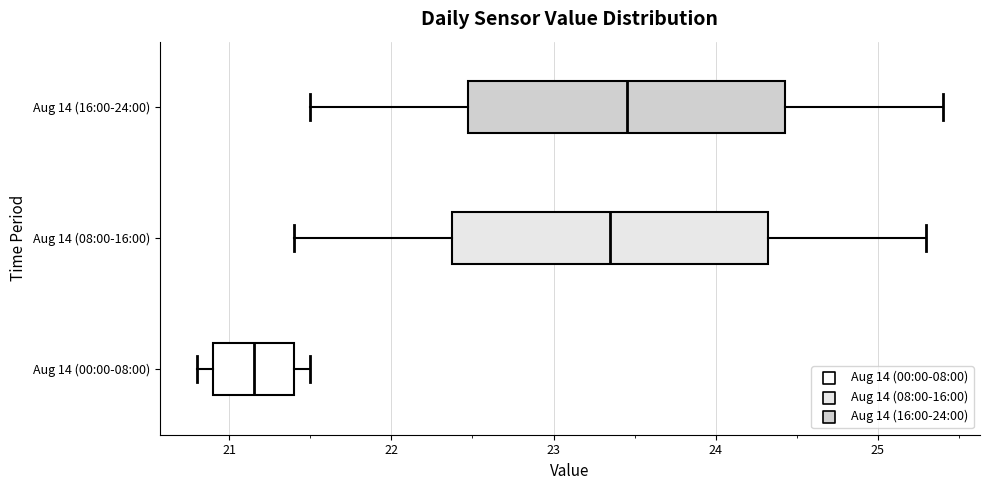

Where does the right whisker of the box for Aug 14 (00:00-08:00) end on the x-axis? The values are not printed on the chart, so give them approximately, as read against the axis.

21.5